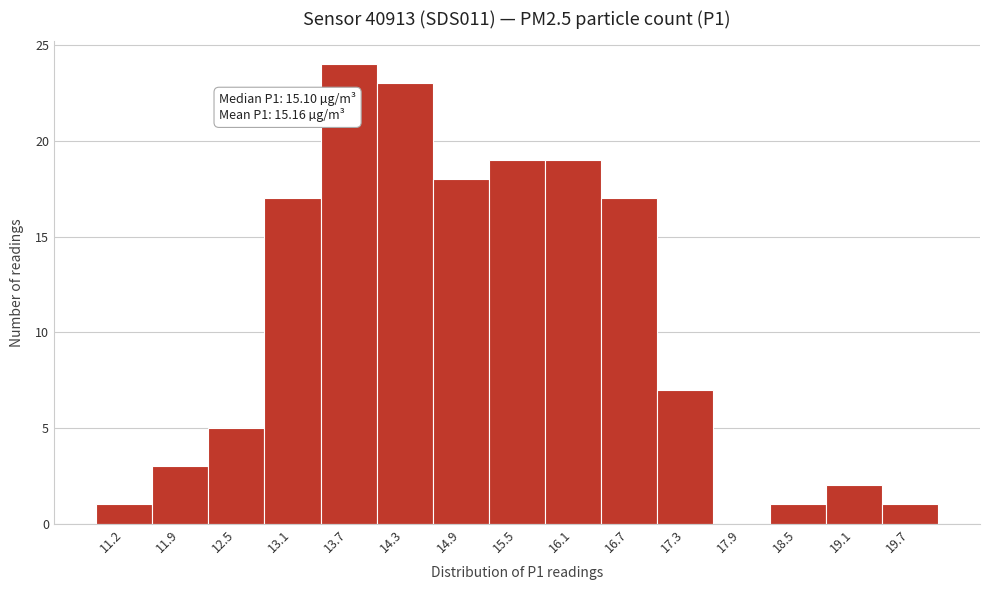

Reading left to right, what are all the values shown in this chart?

11.2=1	11.9=3	12.5=5	13.1=17	13.7=24	14.3=23	14.9=18	15.5=19	16.1=19	16.7=17	17.3=7	17.9=0	18.5=1	19.1=2	19.7=1